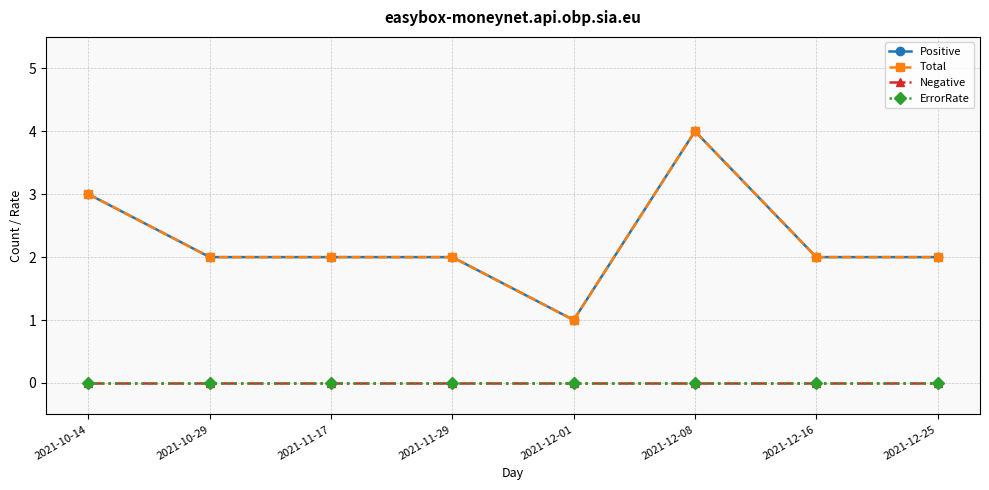

At which category is the sum across all series the highest?

2021-12-08